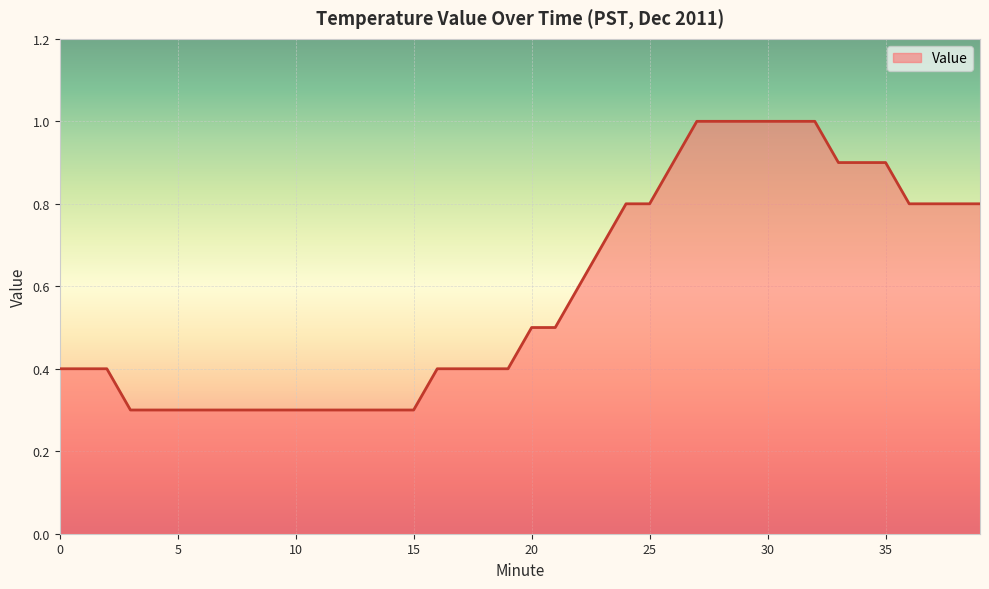

What is the maximum value shown in the chart?

1.0